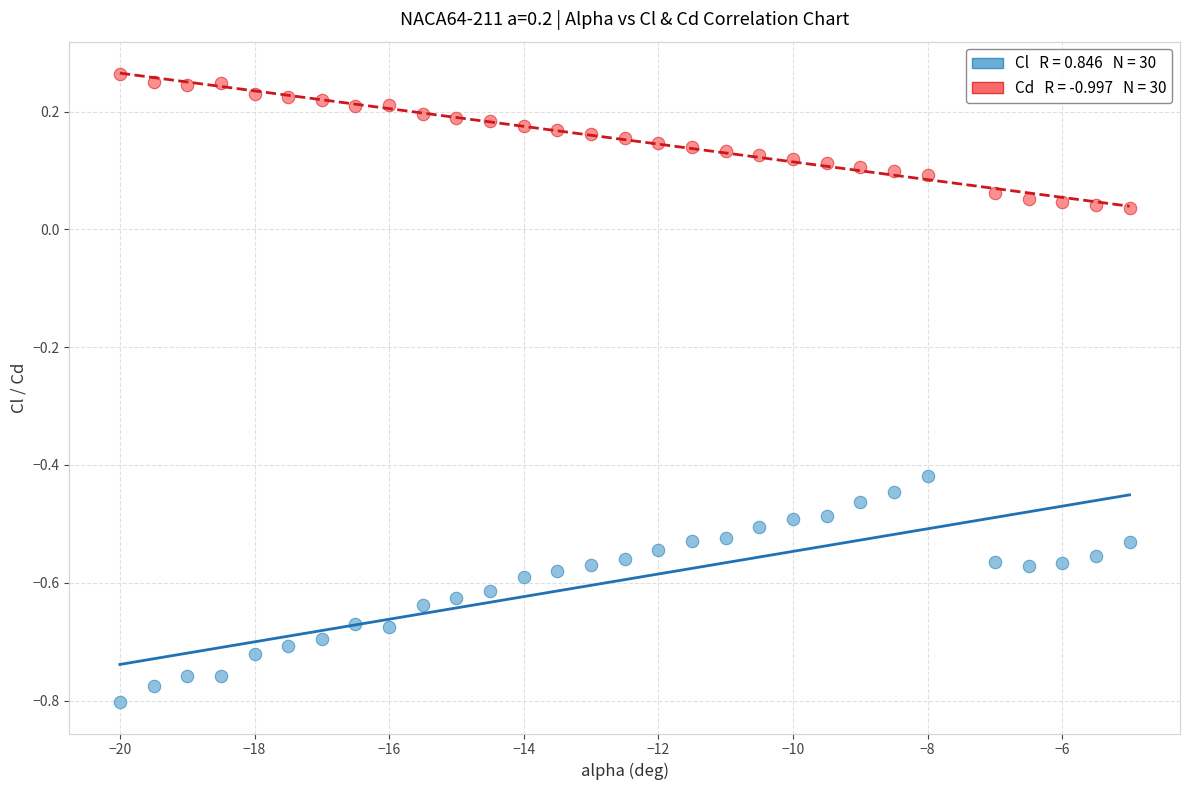

Across all data points, what is the range of X values (max minus min)?

15.0